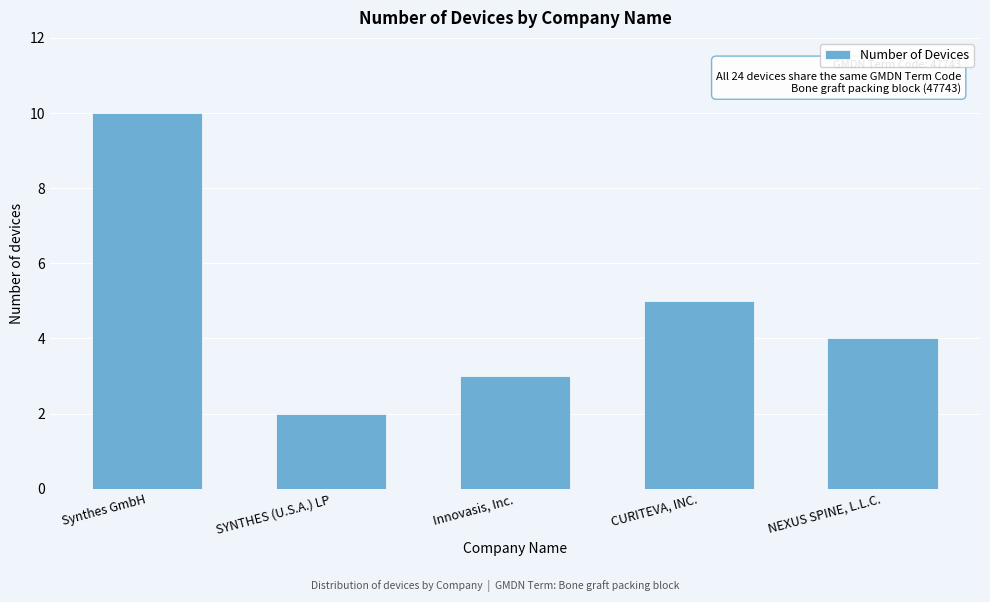

Reading left to right, transcribe all the data shown in this chart.

Synthes GmbH=10	SYNTHES (U.S.A.) LP=2	Innovasis, Inc.=3	CURITEVA, INC.=5	NEXUS SPINE, L.L.C.=4